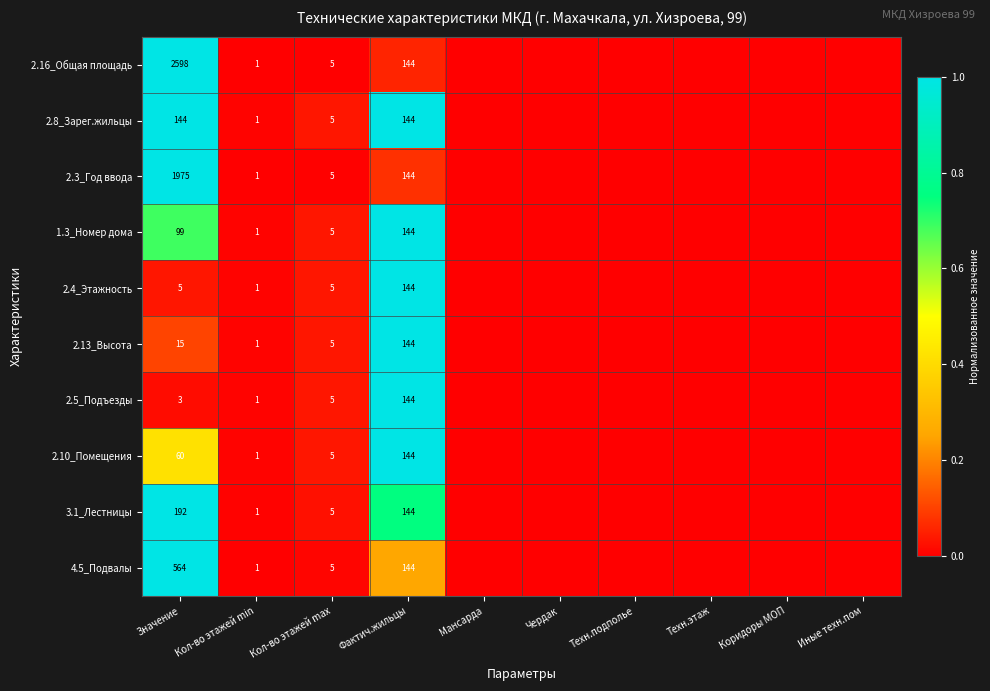

The 1.3_Номер дома series shows 99 at Значение. True or false?

True